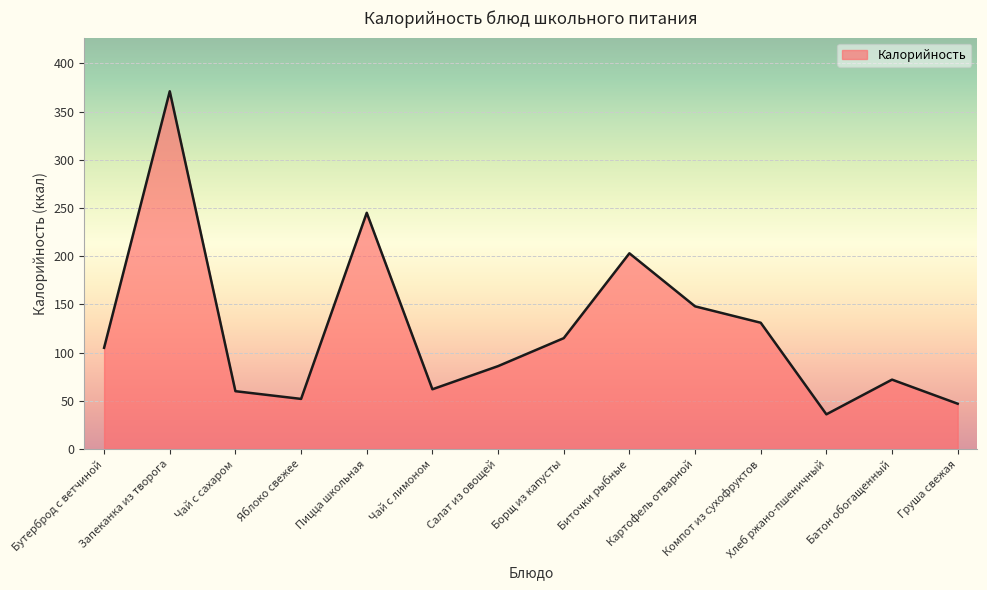

The value at Бутерброд с ветчиной is 105. True or false?

True